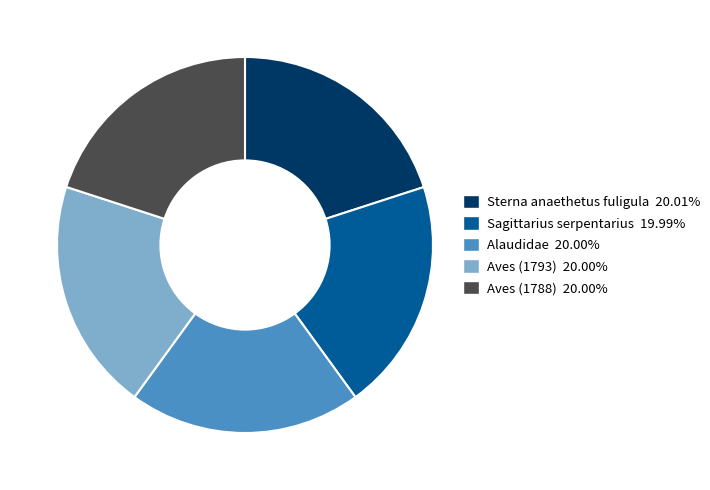

Combined, do Alaudidae and Aves (1793) account for over 50%?

No